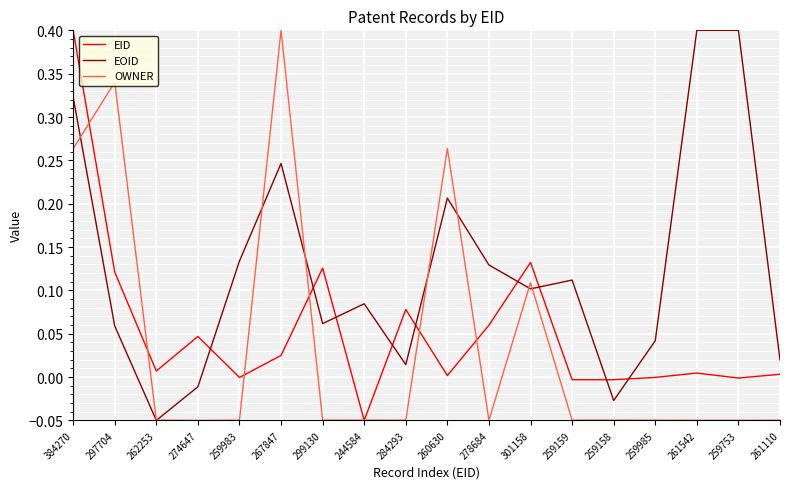

Is it true that OWNER equals -0.0 at 259983?

True